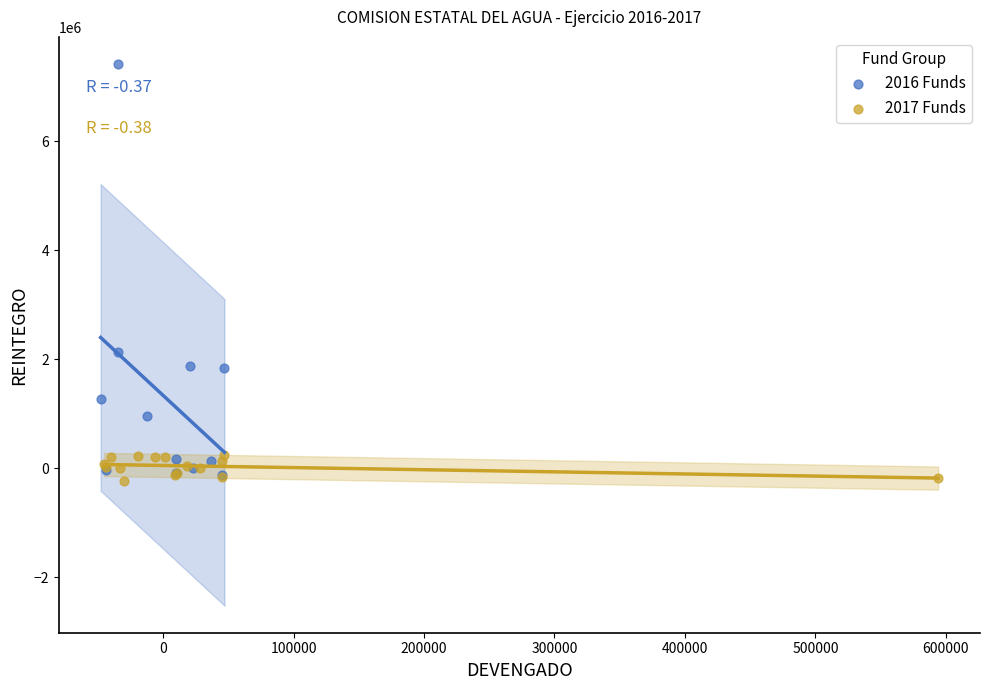

What are all the series names shown in the legend?

2016 Funds, 2017 Funds